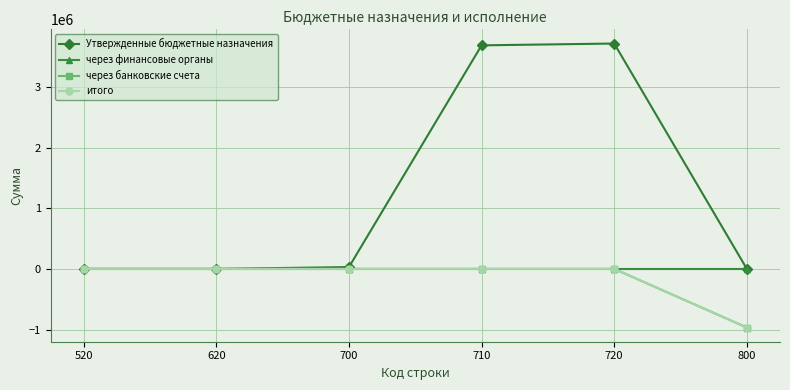

True or false: через банковские счета has more than 0 interior local peaks.

False